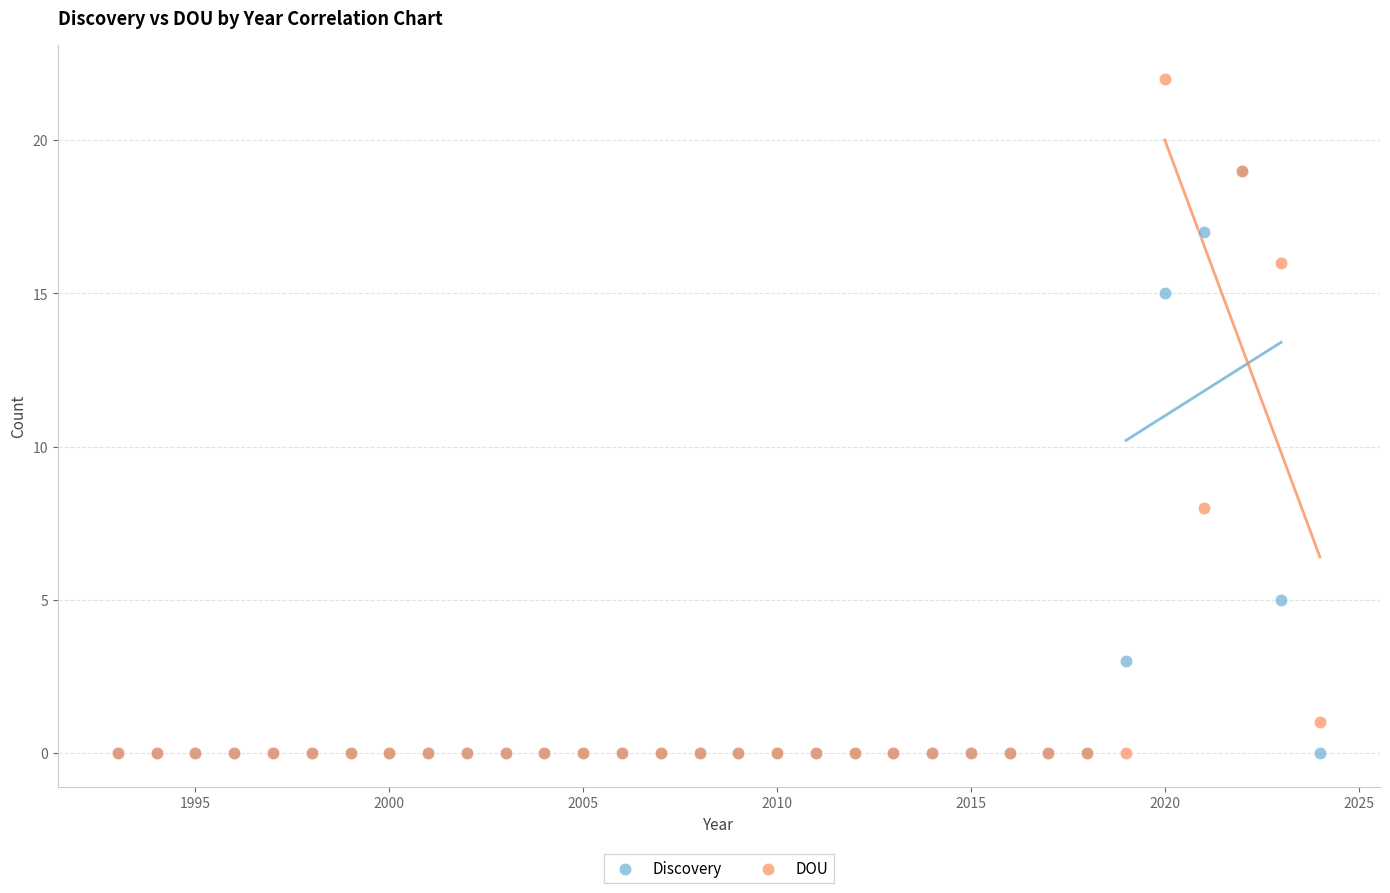

In the DOU series, what Y value is closest to 11?

8